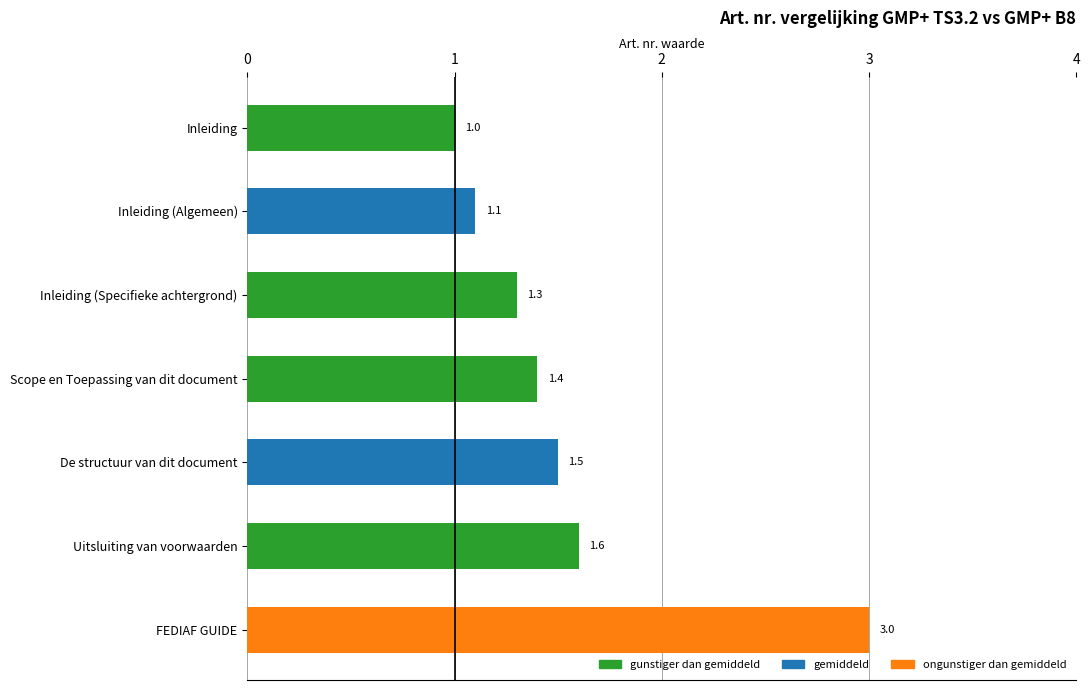

Is it true that the value at 0.1 is 1.9?

False